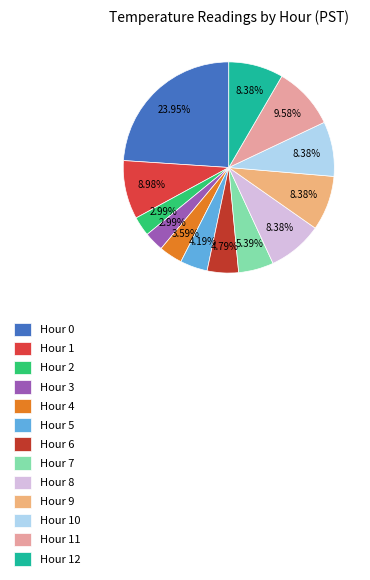

What percentage is the Hour 0 slice, to the nearest percent?

24%